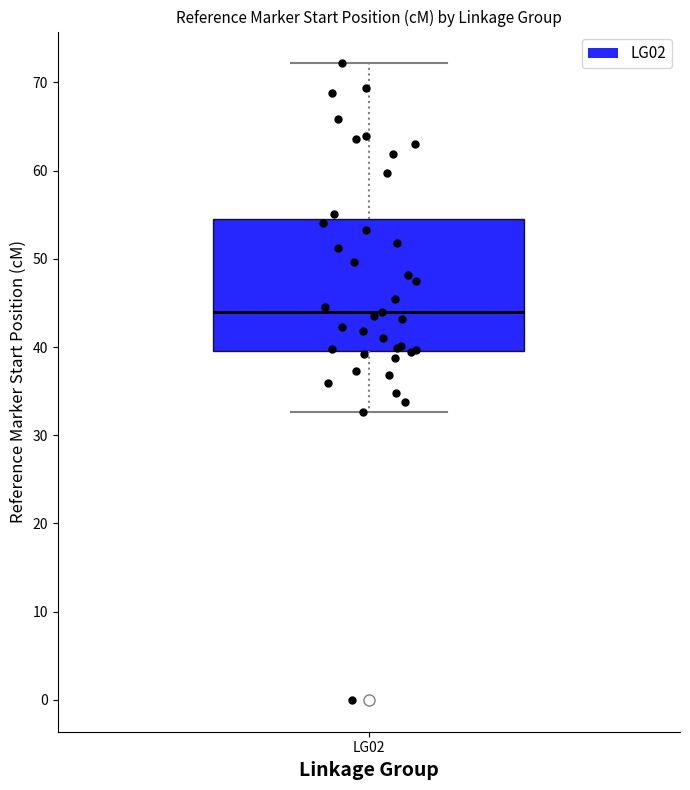

Read this box plot against the y-axis: the position of the median line, the range covered by the box, and the ends of both whiskers. The values are not printed on the chart, so give them approximately, as read against the axis.

median 44, box 40 to 55, whiskers 33 to 72